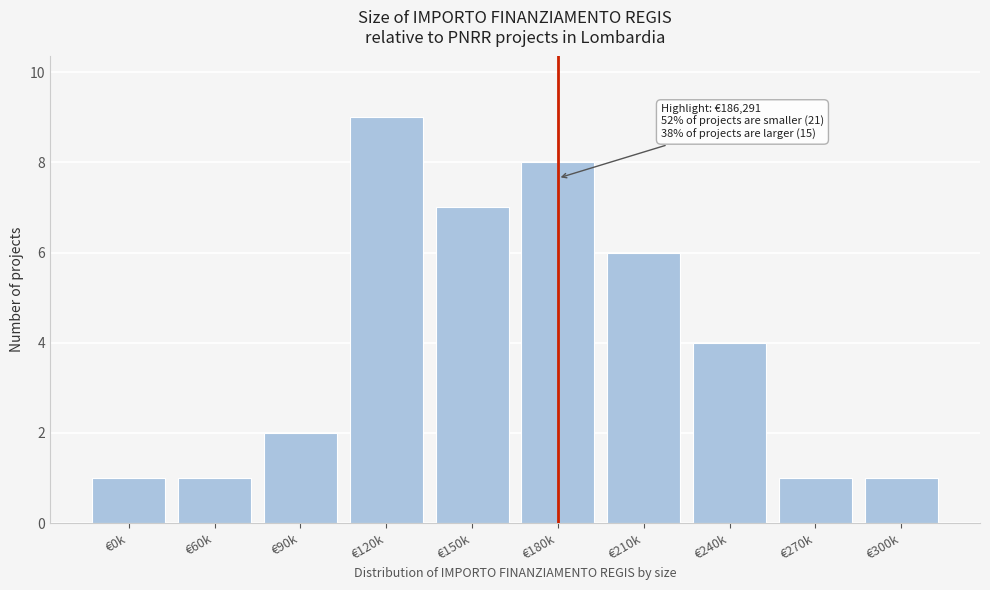

Reading left to right, what are all the values shown in this chart?

1	1	2	9	7	8	6	4	1	1